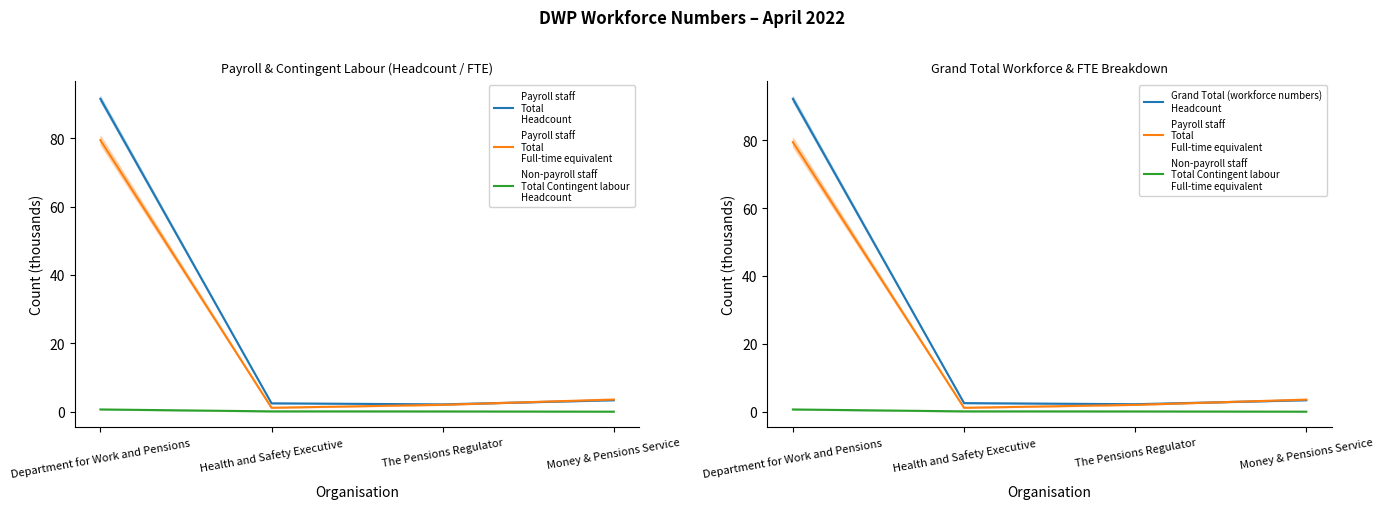

How many data points does each series have?

4